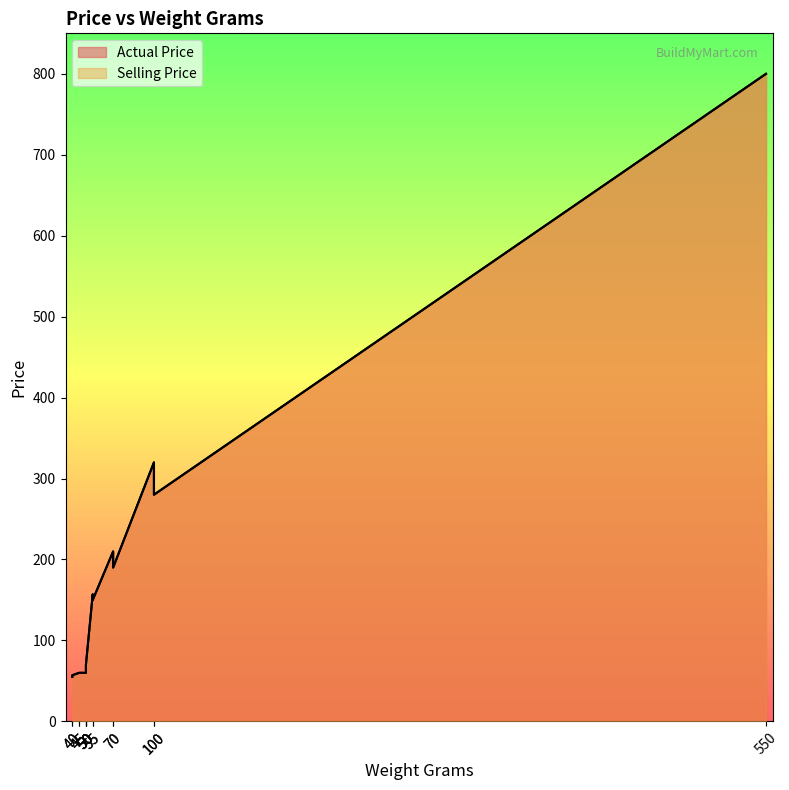

Between 40 and 70, which series saw the biggest shift?

Actual Price